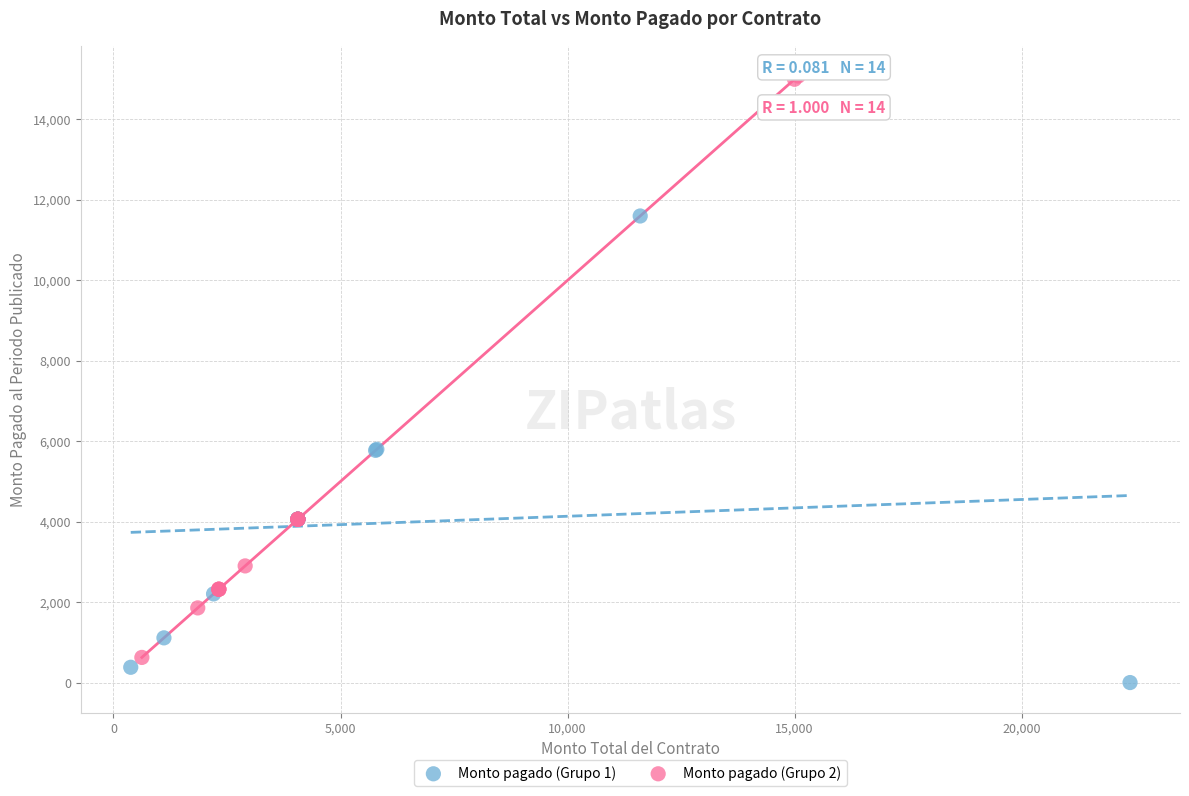

What are all the series names shown in the legend?

Monto pagado (Grupo 1), Monto pagado (Grupo 2)